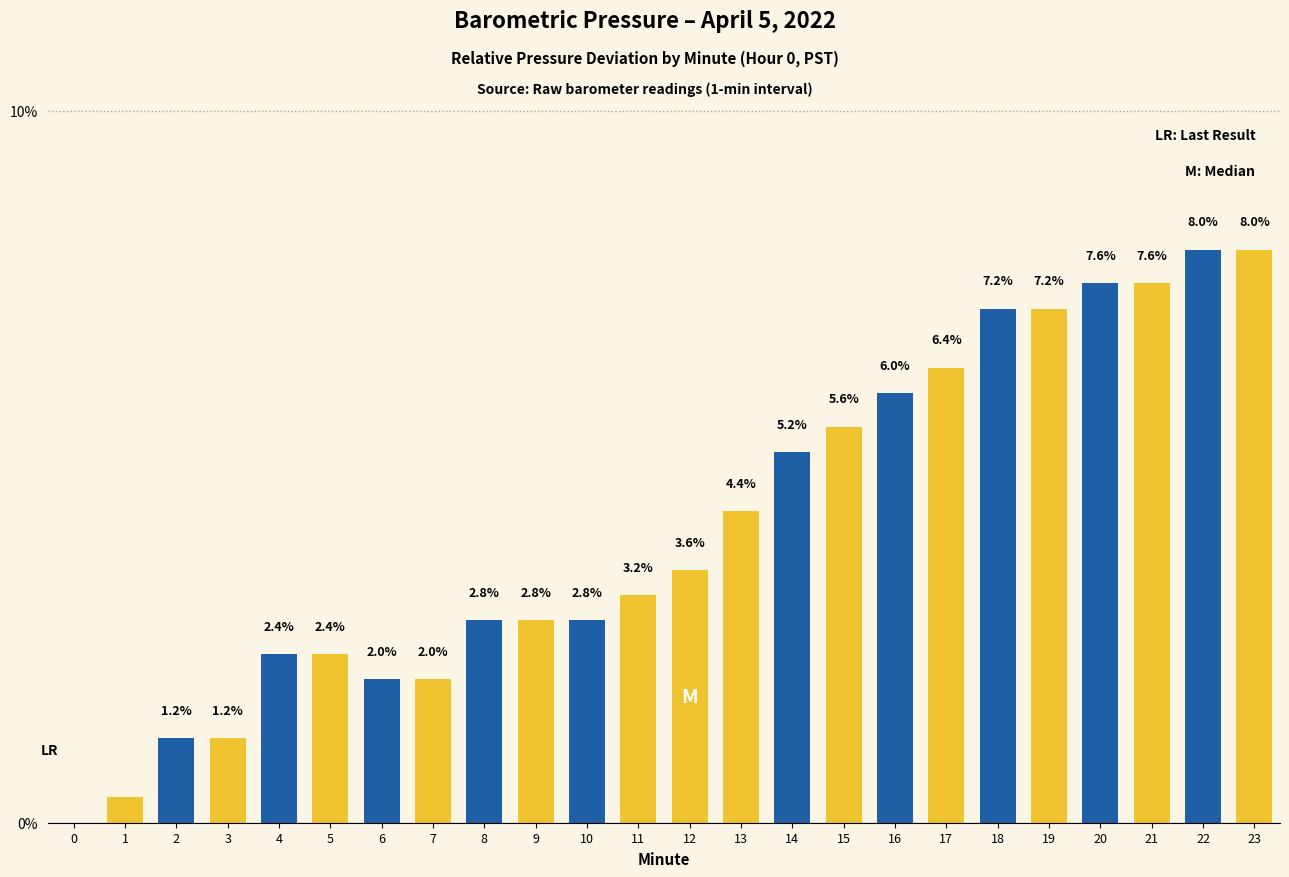

At which label is the value closest to 4?

13